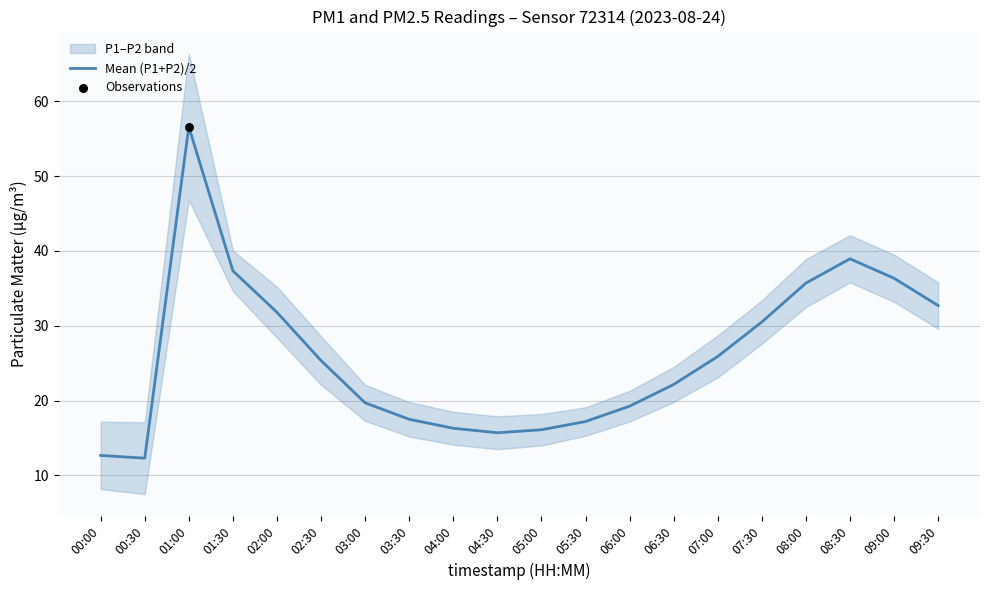

What is the change in value from 05:00 to 07:00?

+9.8